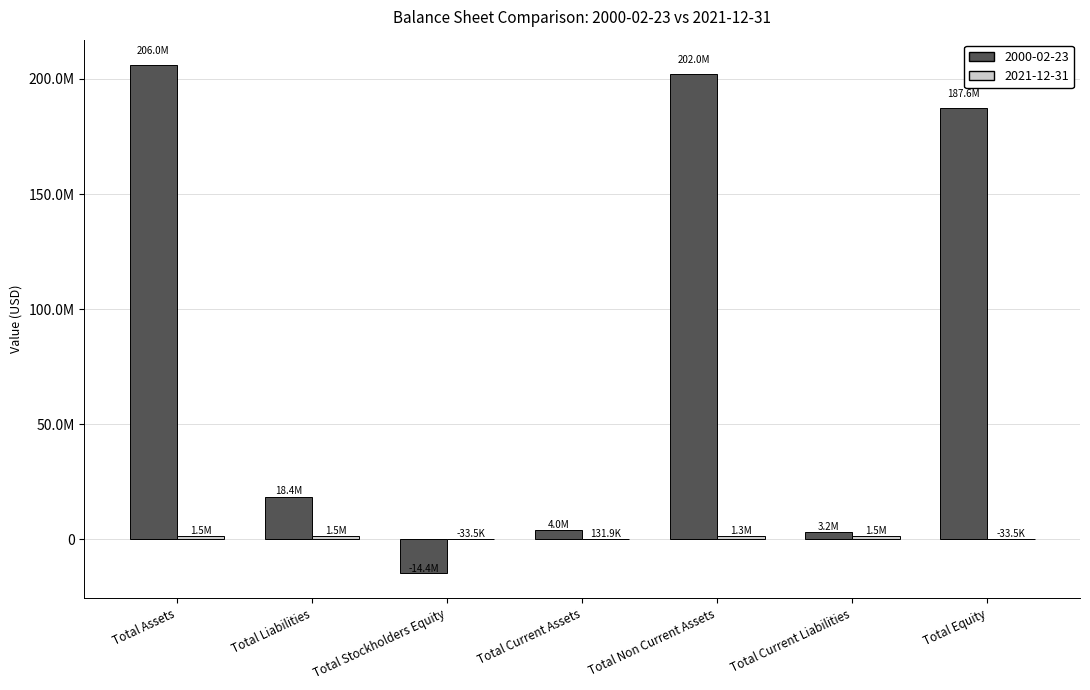

Are the bars horizontal?

No